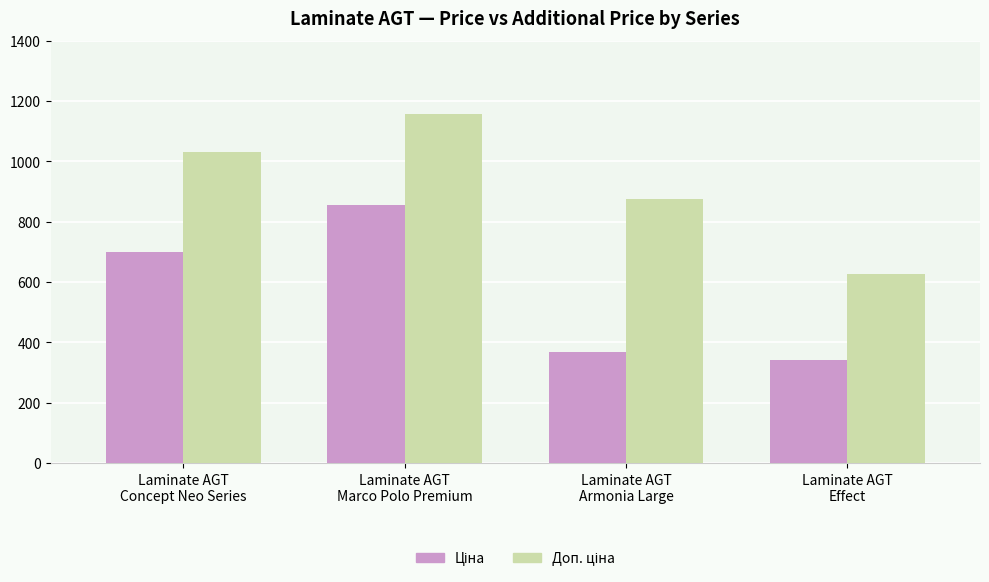

How many bars are there in total?

8